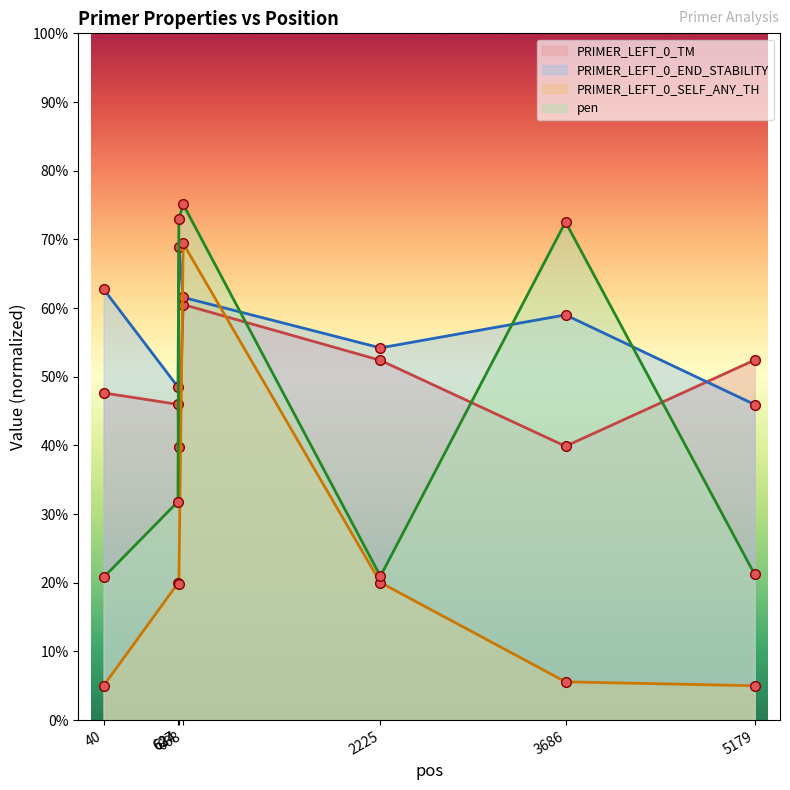

What value does the PRIMER_LEFT_0_SELF_ANY_TH series have at 5179?

5.0